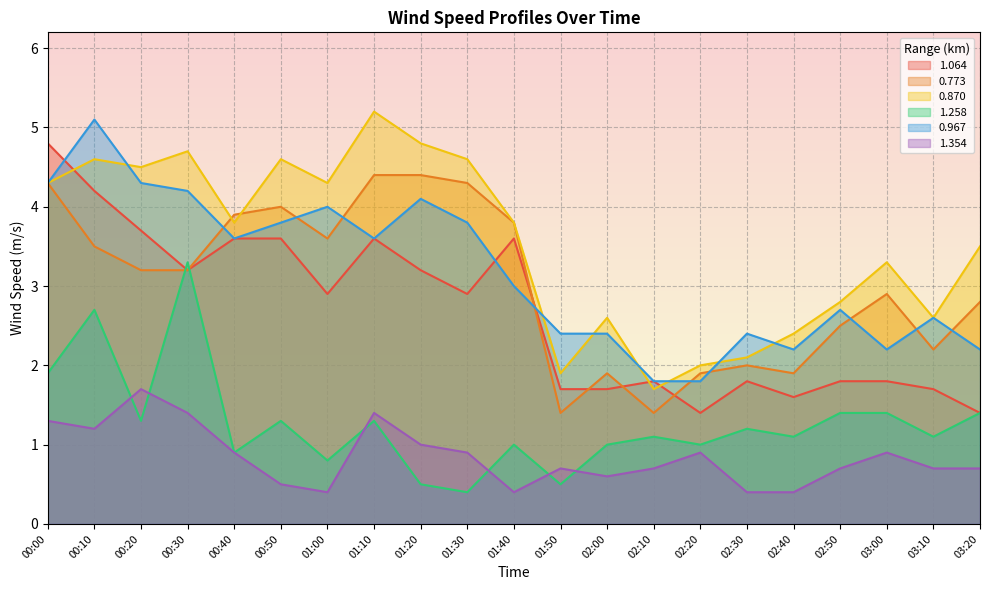

After their last crossing, which series has the higher values: 0.870 or 0.967?

0.870